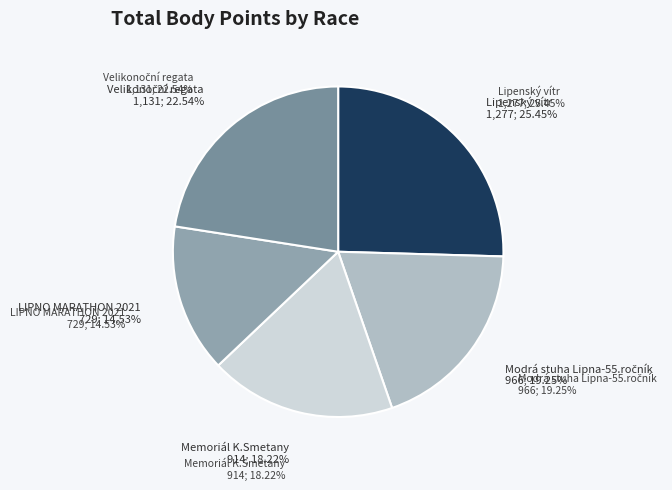

Which category has the biggest portion of the pie?

Lipenský vítr